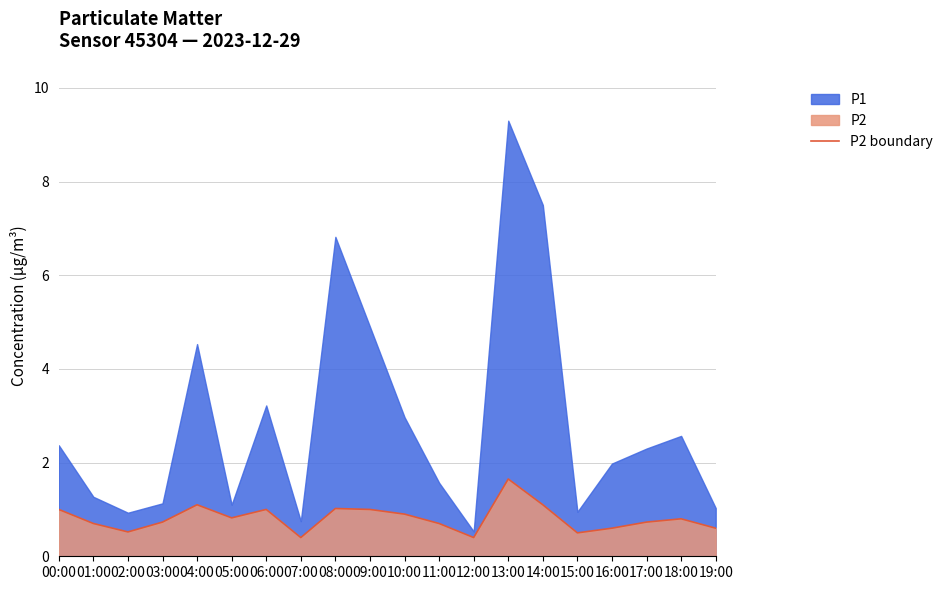

What is the difference between the maximum and second lowest values?

1.2